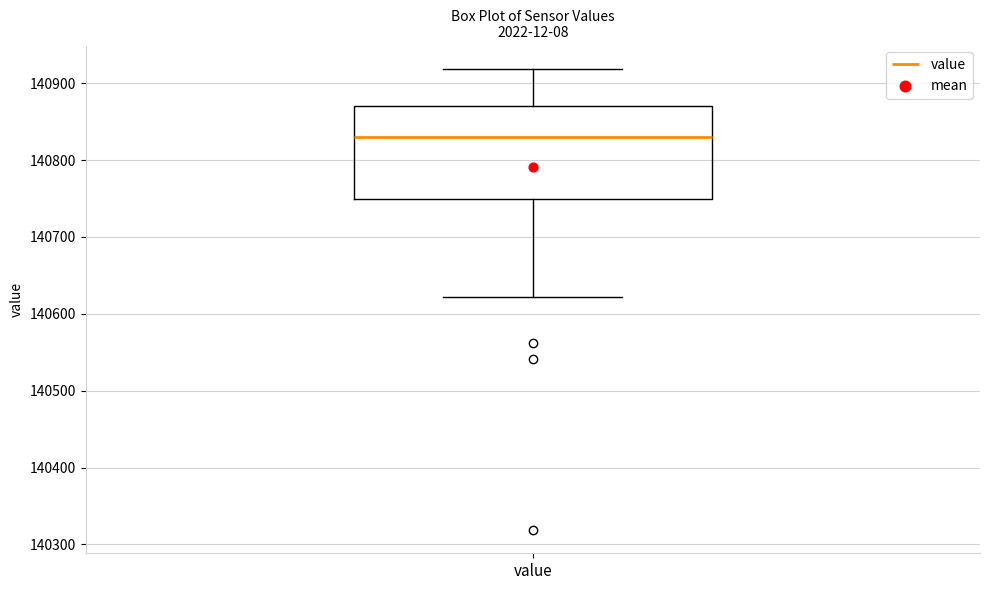

Read this box plot against the y-axis: the position of the median line, the range covered by the box, and the ends of both whiskers. The values are not printed on the chart, so give them approximately, as read against the axis.

median 140830, box 140750 to 140870, whiskers 140620 to 140920